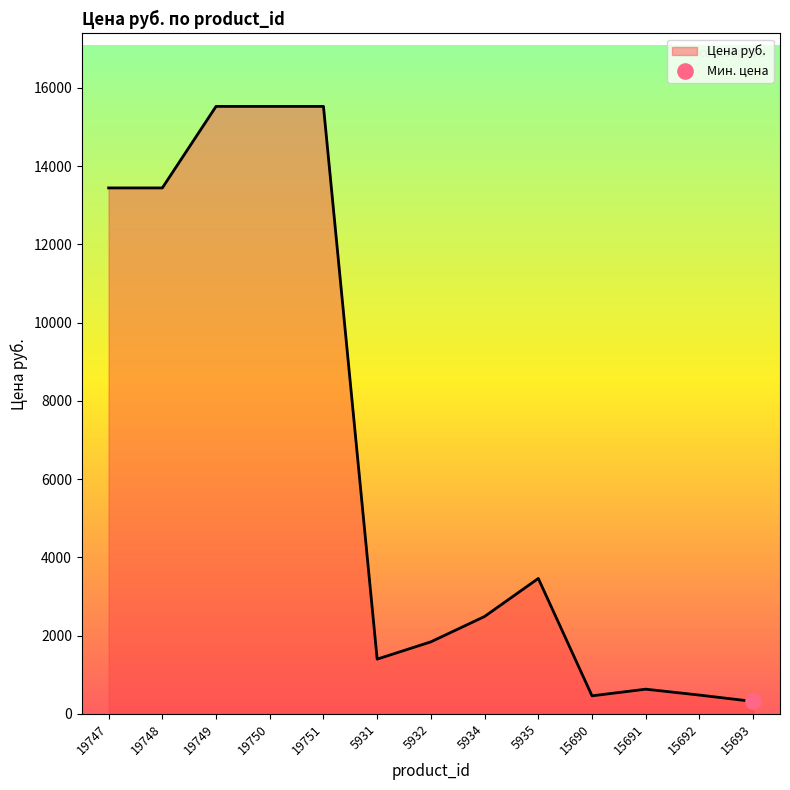

Between 15693 and 19751, which is larger?

19751